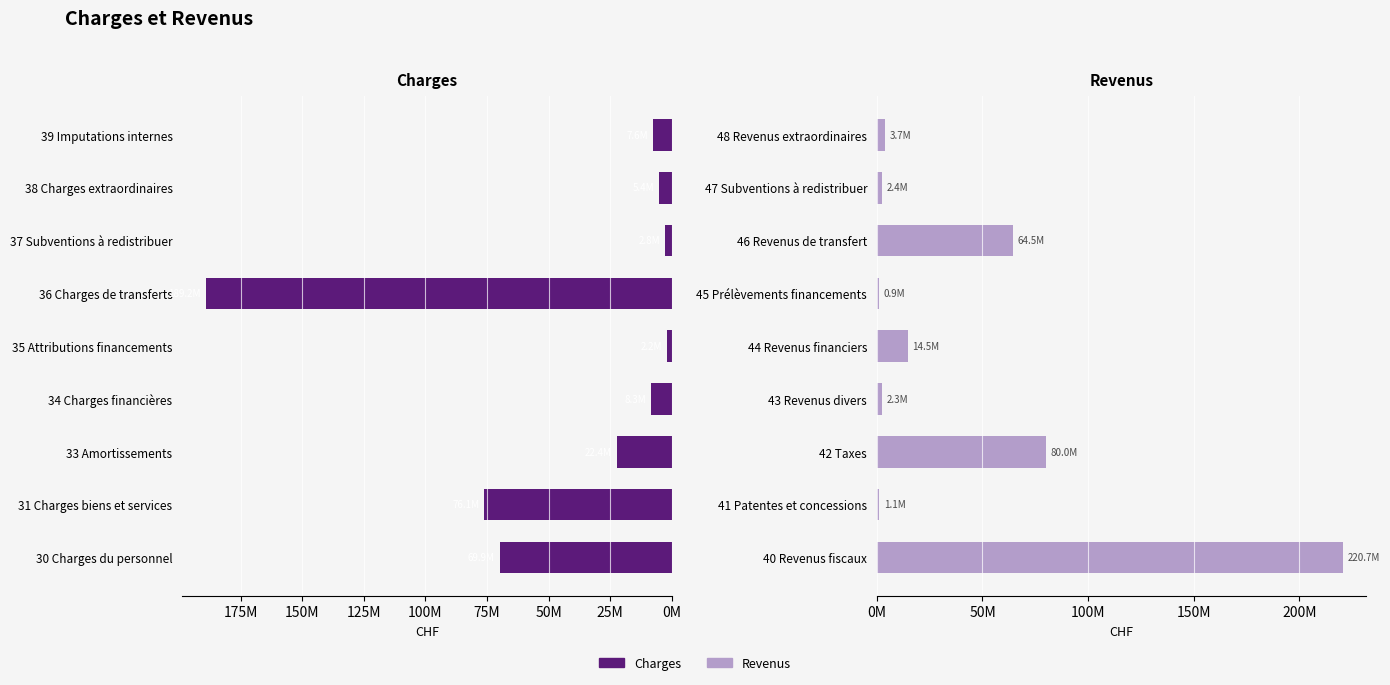

Between 25M and 175M, which series saw the biggest shift?

Charges